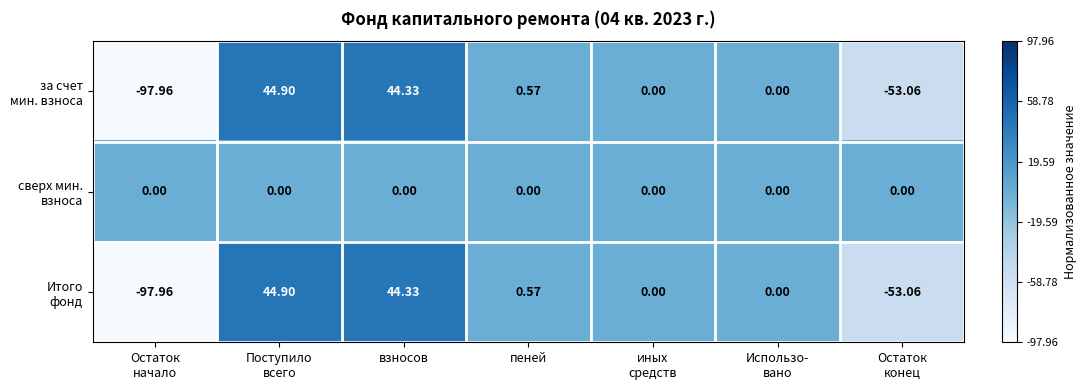

How many distinct data groups are displayed?

3